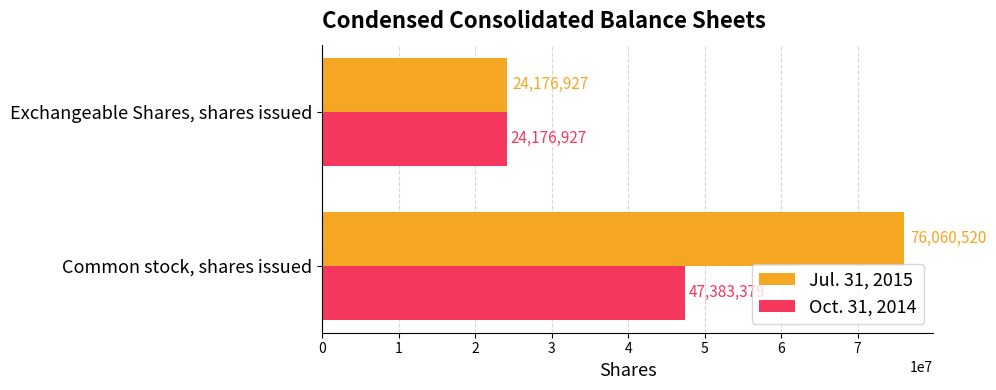

The Jul. 31, 2015 series shows 76060520 at Common stock, shares issued. True or false?

True